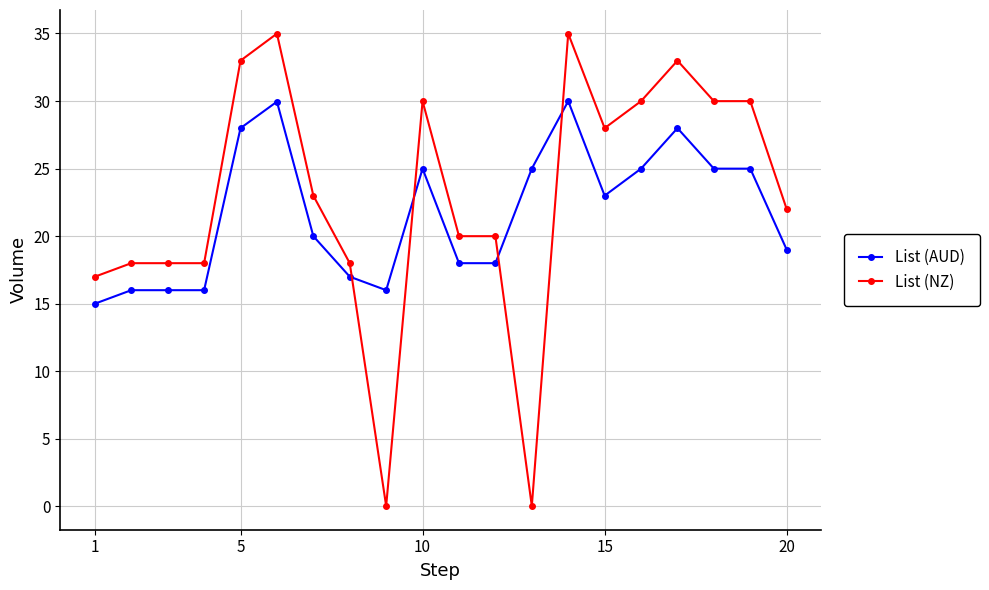

True or false: List (AUD) has more than 2 points higher than both neighbors.

True